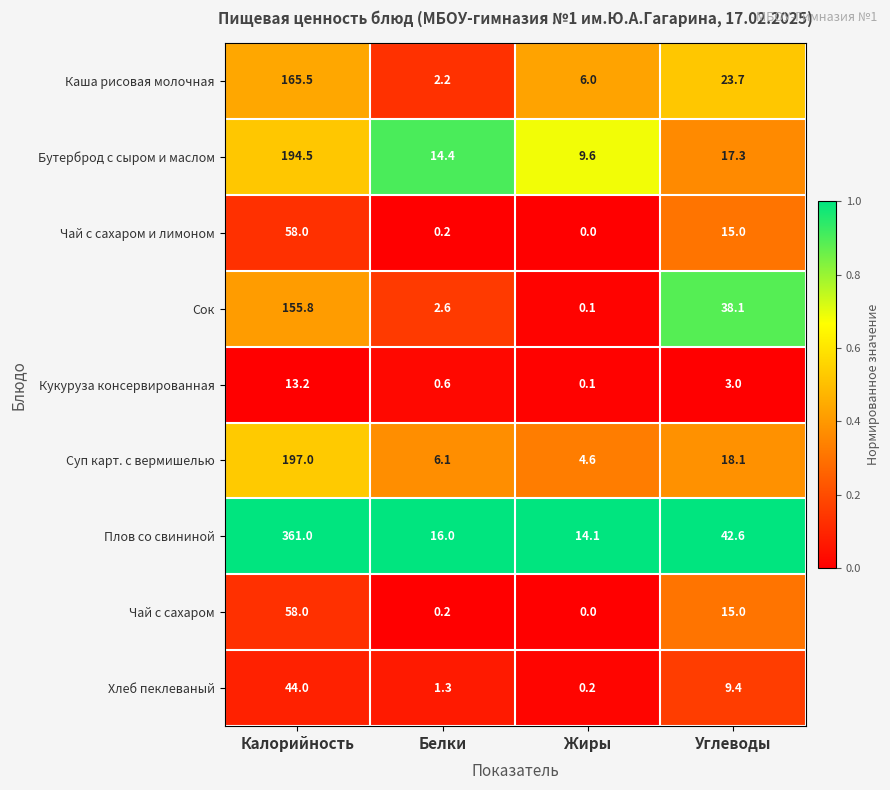

What is the sum of the Хлеб пеклеваный values at Углеводы and Белки?

10.7